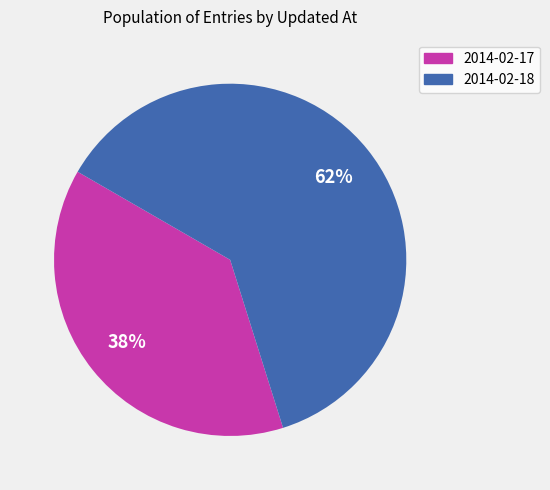

Is there any slice that represents more than half of the pie?

Yes